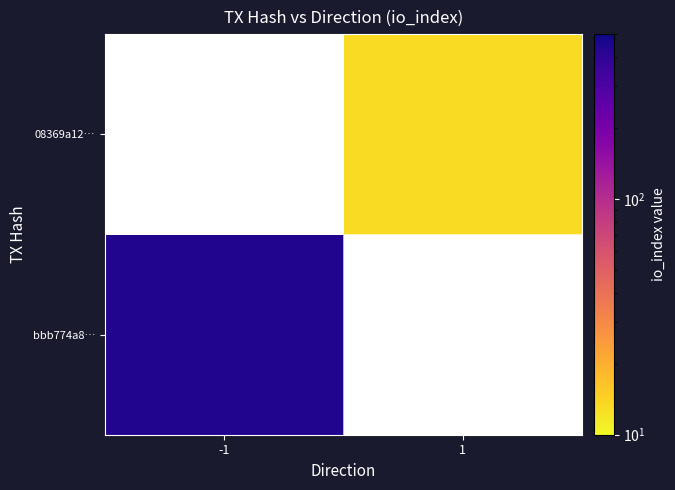

What is the minimum value shown in the chart?

13.0